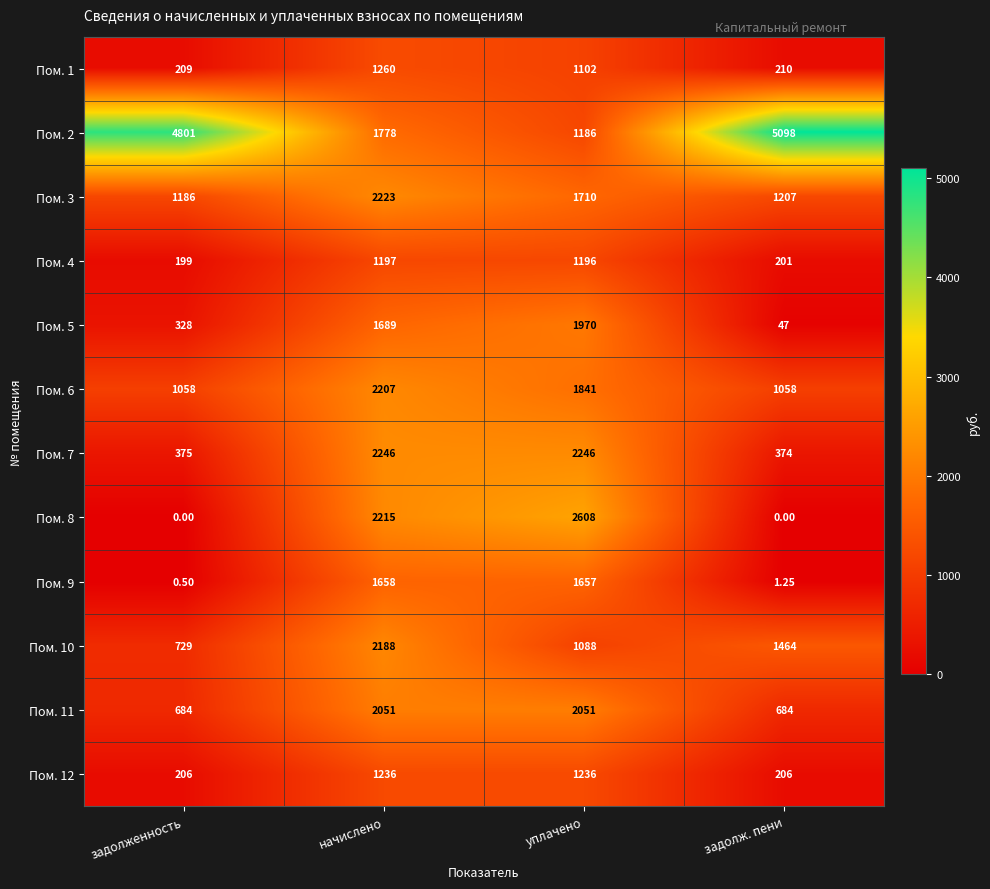

Where does the Пом. 10 series first go above 1464?

начислено